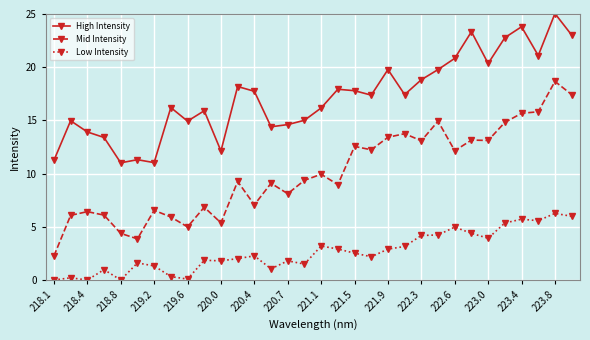

Which series has the widest spread of values?

Mid Intensity